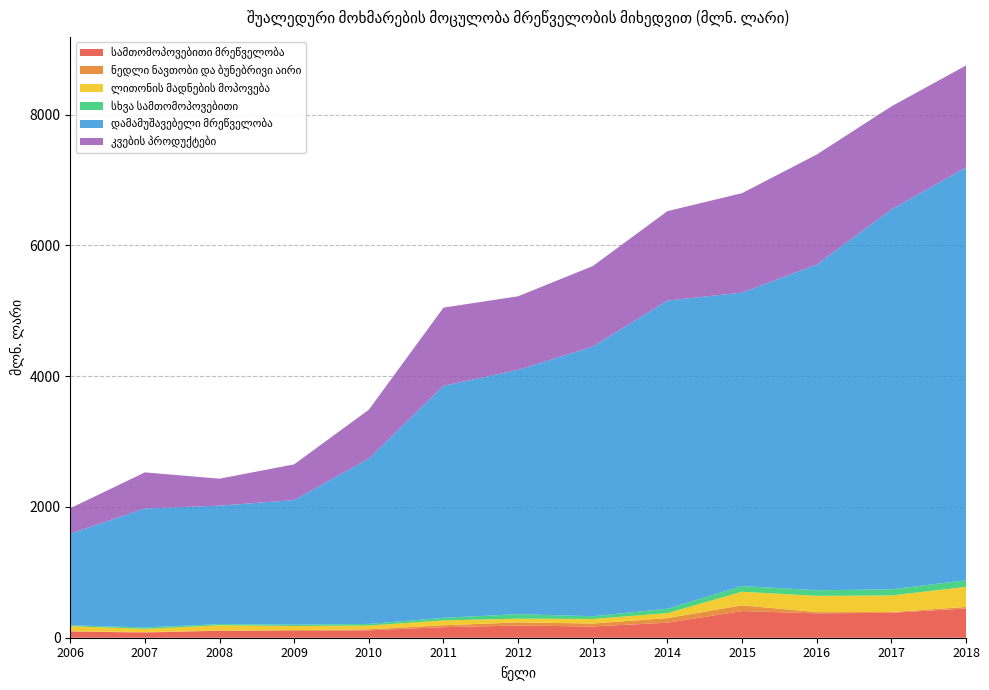

Reading left to right, list all the values displayed in this chart.

სამთომოპოვებითი მრეწველობა: 95.4	79.6	106.7	103.1	112.9	161.4	185.7	172.2	229.5	407.8	372.6	380.9	446.7
ნედლი ნავთობი და ბუნებრივი აირი: 3.4	7.0	1.8	12.5	16.5	29.6	48.5	45.4	70.3	88.2	18.8	11.9	24.0
ლითონის მადნების მოპოვება: 77.3	48.9	81.9	63.3	56.7	74.1	57.3	69.6	76.2	207.7	249.0	253.8	307.0
სხვა სამთომოპოვებითი: 14.0	22.1	18.0	21.4	25.0	39.5	68.9	41.5	66.7	86.8	85.1	93.7	100.6
დამამუშავებელი მრეწველობა: 1401.7	1820.2	1811.3	1905.0	2529.3	3548.3	3735.6	4124.3	4713.2	4488.0	4980.9	5808.0	6314.3
კვების პროდუქტები: 388.3	551.2	412.5	546.5	747.1	1195.3	1126.2	1230.7	1367.7	1520.7	1683.0	1577.4	1558.8